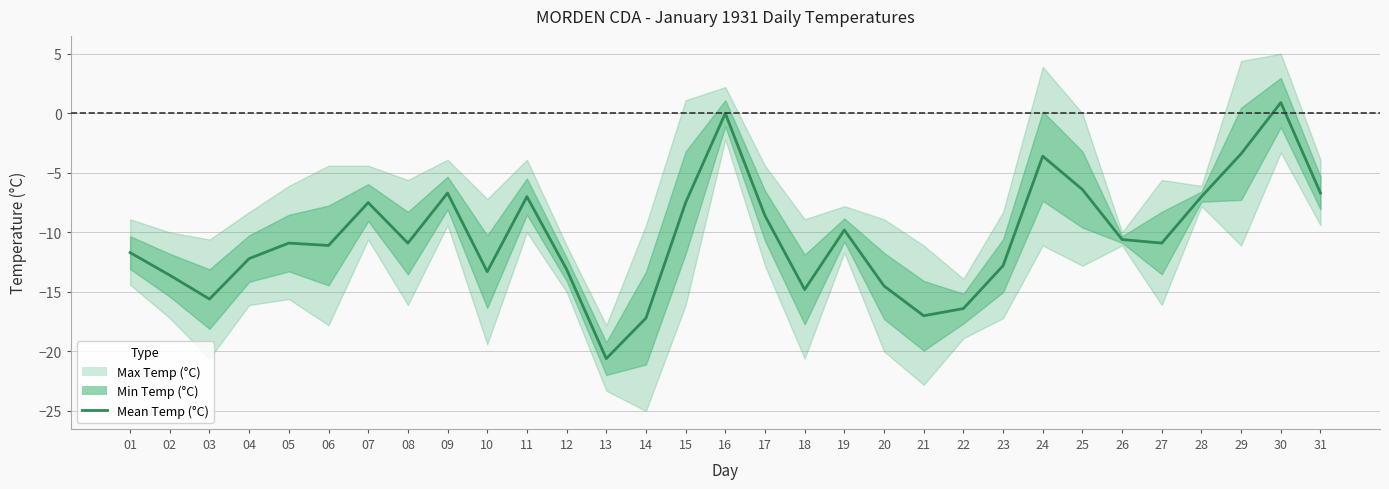

What is the minimum value shown in the chart?

-20.6